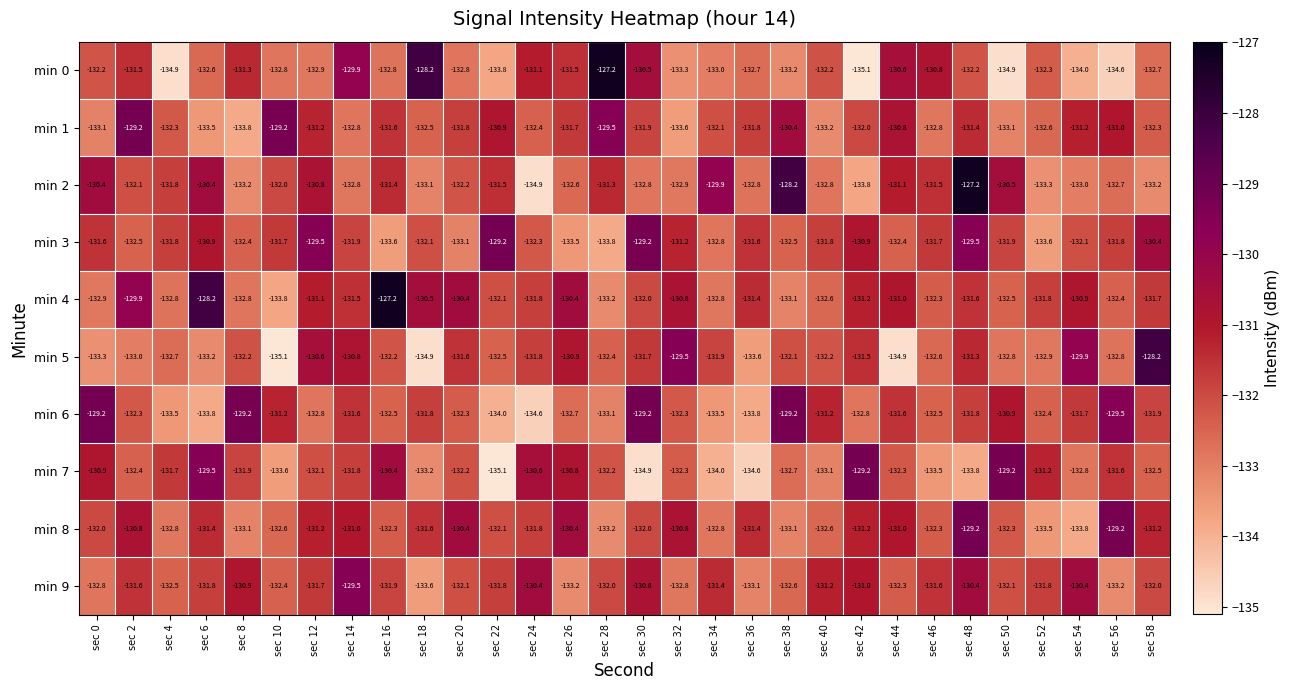

Rank the series at sec 56 from highest to lowest value.

min 8, min 6, min 1, min 7, min 3, min 4, min 2, min 5, min 9, min 0